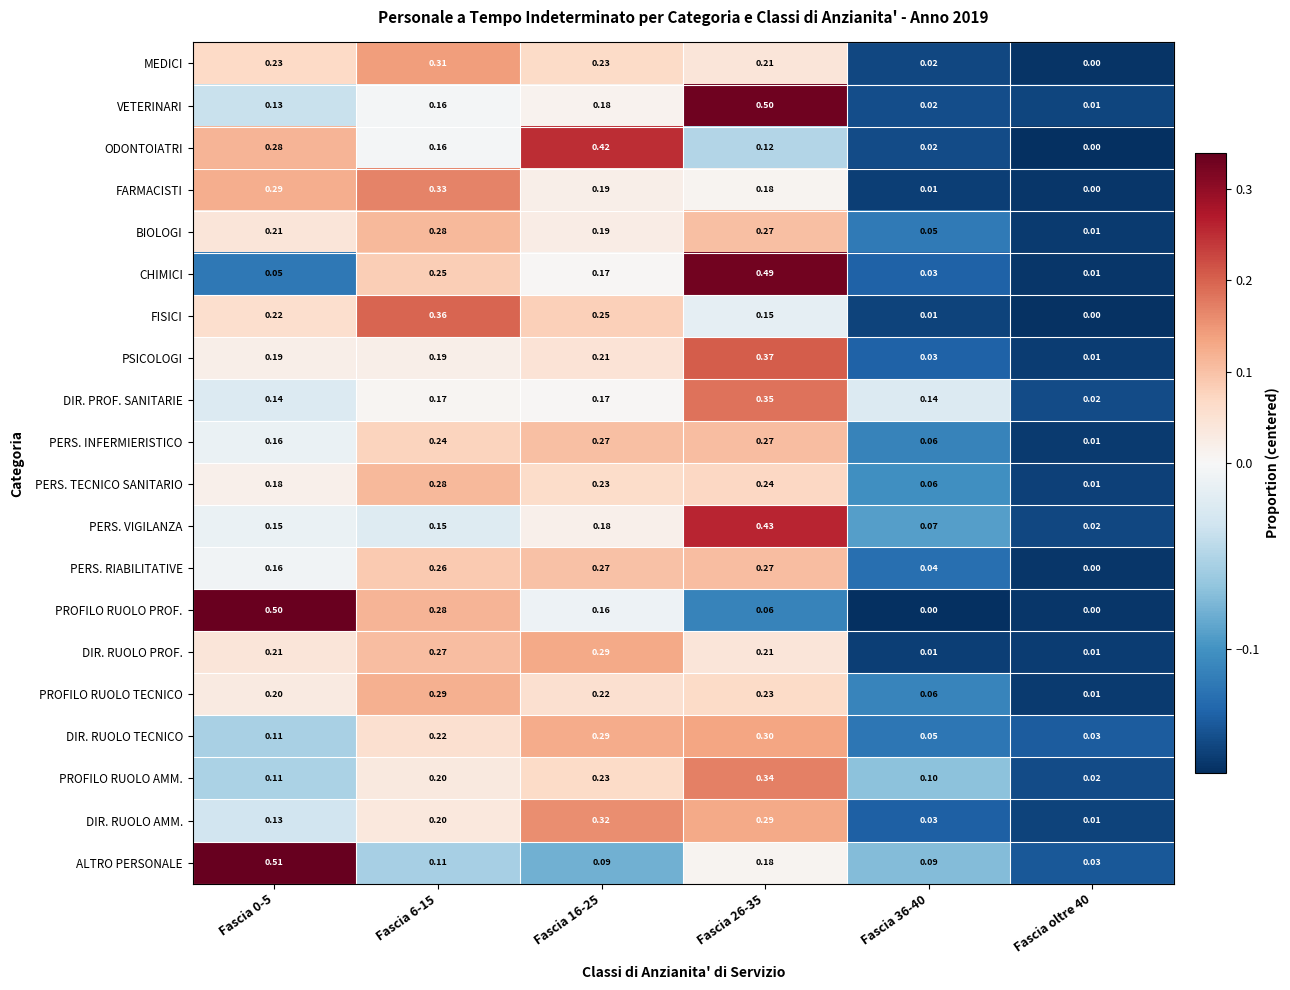

At which category is the sum across all series the highest?

Fascia 26-35